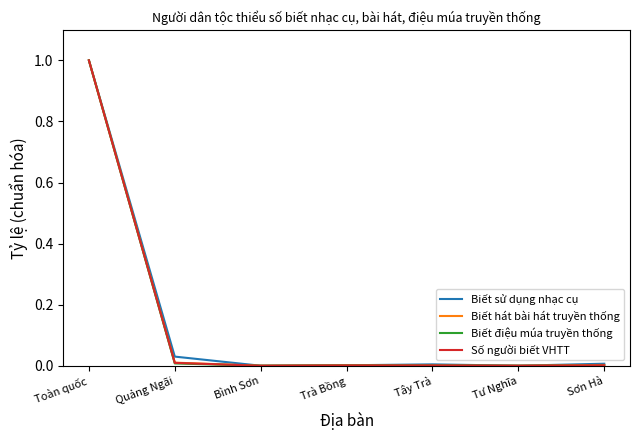

Is this an area chart (filled region under the line)?

No